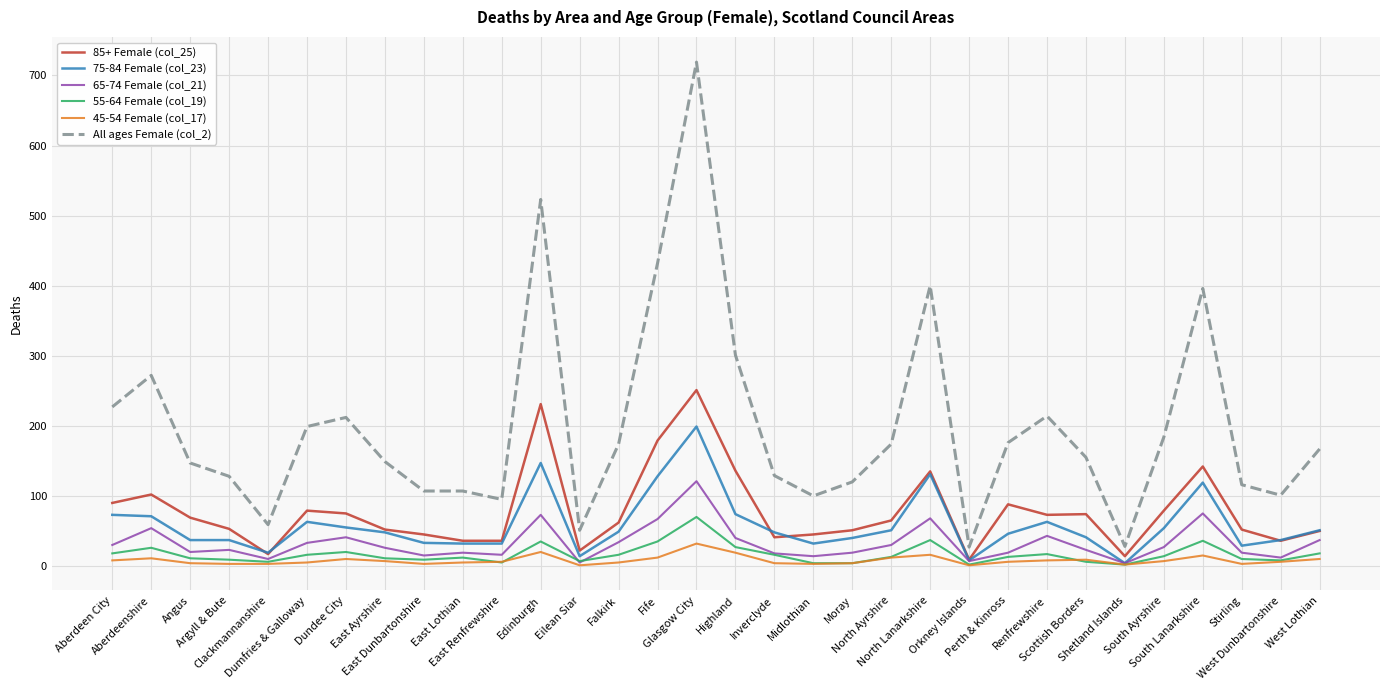

Is the value of 85+ Female (col_25) at Inverclyde greater than the value of 65-74 Female (col_21) at South Ayrshire?

Yes